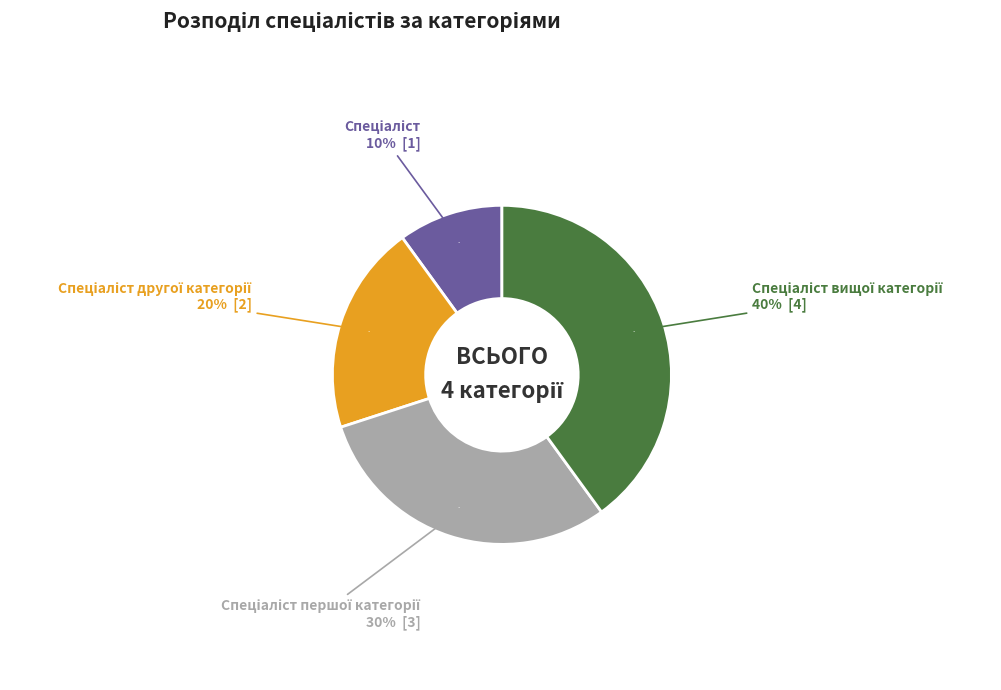

Is it true that Спеціаліст is 20% of the pie?

False